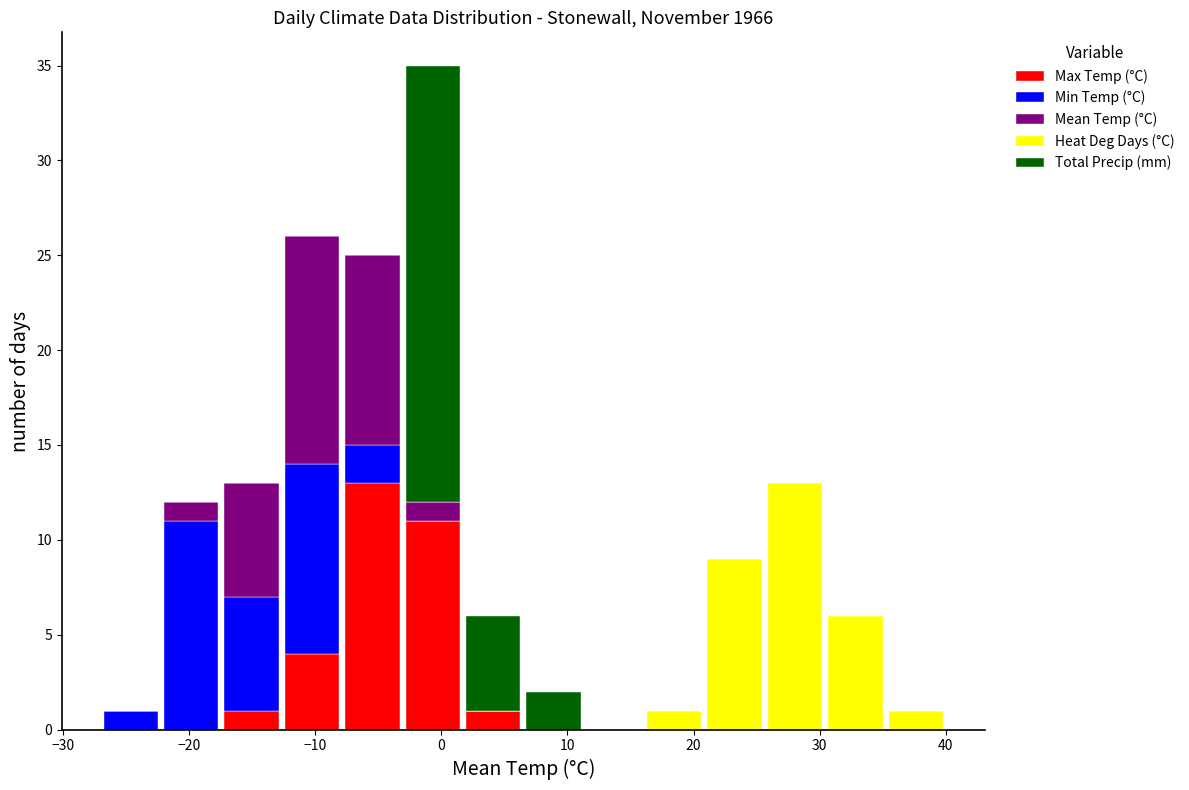

Reading left to right, transcribe this chart: for each stacked bar, give the range it covers on the x-axis and its total height. Neither the bar edges nor the heights are printed on the chart, so give them approximately, as read against the axes.

-27 to -22: 1
-22 to -17: 12
-17 to -13: 13
-13 to -8: 26
-8 to -3: 25
-3 to 2: 35
2 to 7: 6
7 to 11: 2
11 to 16: 0
16 to 21: 1
21 to 26: 9
26 to 30: 13
30 to 35: 6
35 to 40: 1